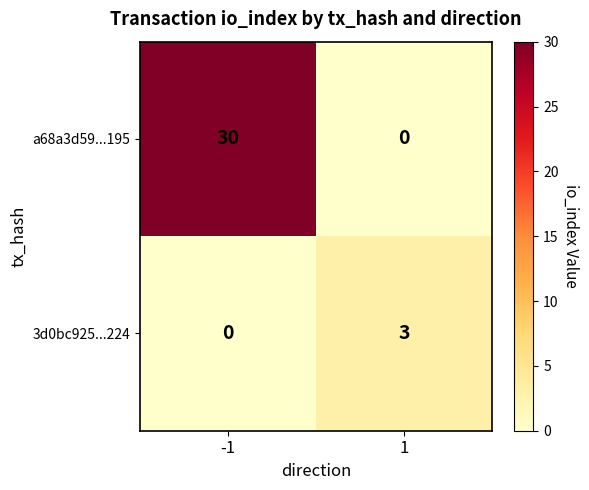

What is the approximate value of a68a3d59...195 at -1?

30